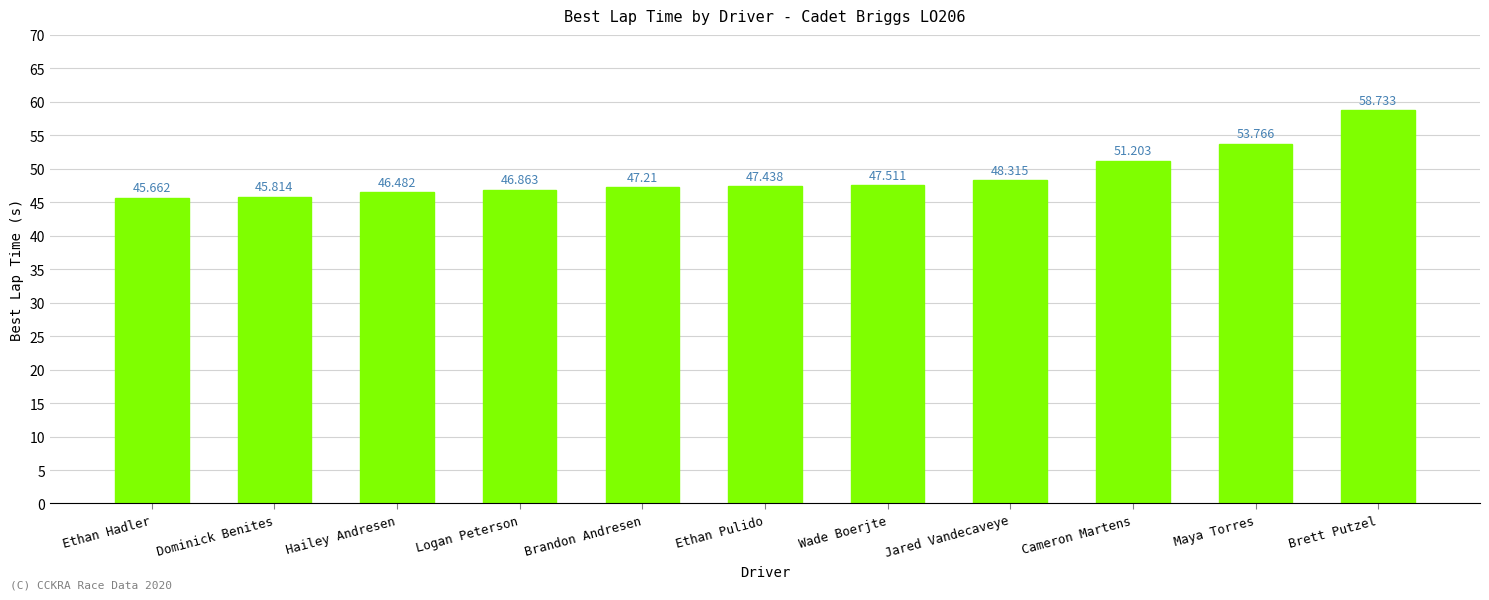

List the labels in order of value, smallest first.

Ethan Hadler, Dominick Benites, Hailey Andresen, Logan Peterson, Brandon Andresen, Ethan Pulido, Wade Boerjte, Jared Vandecaveye, Cameron Martens, Maya Torres, Brett Putzel